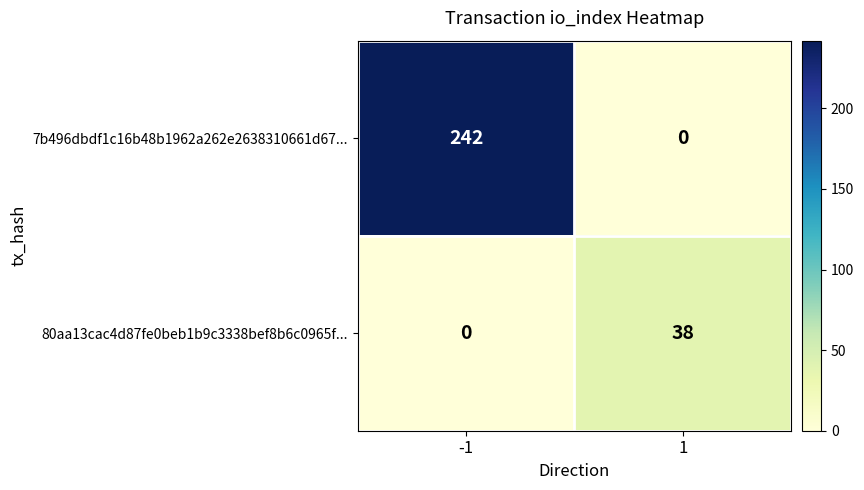

What is the sum of all 80aa13cac4d87fe0beb1b9c3338bef8b6c0965f... values?

38